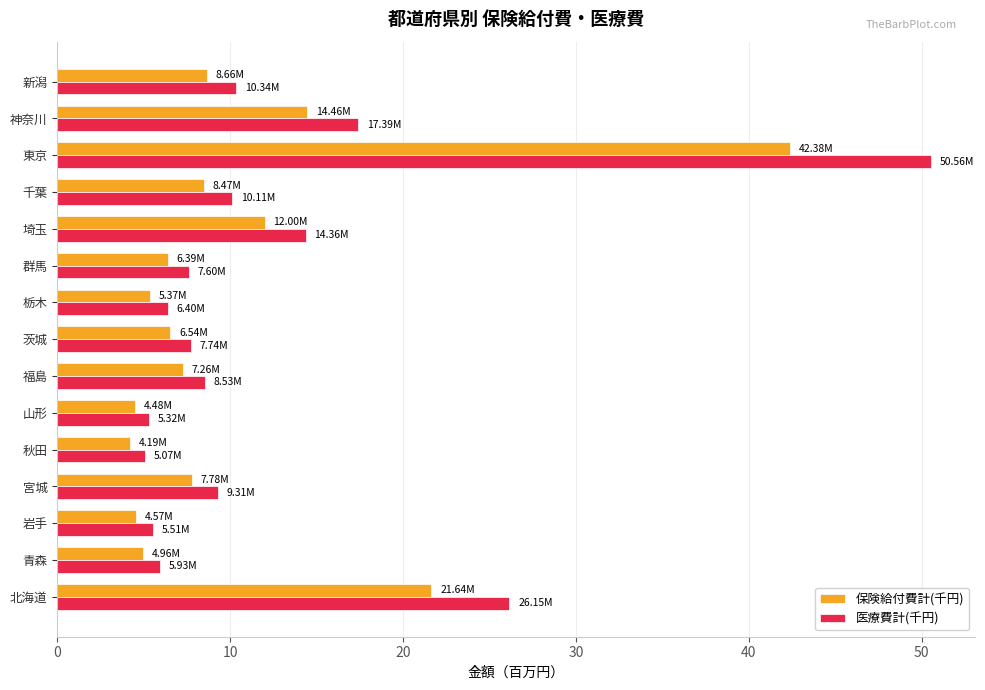

What is the maximum value shown in the chart?

50.6